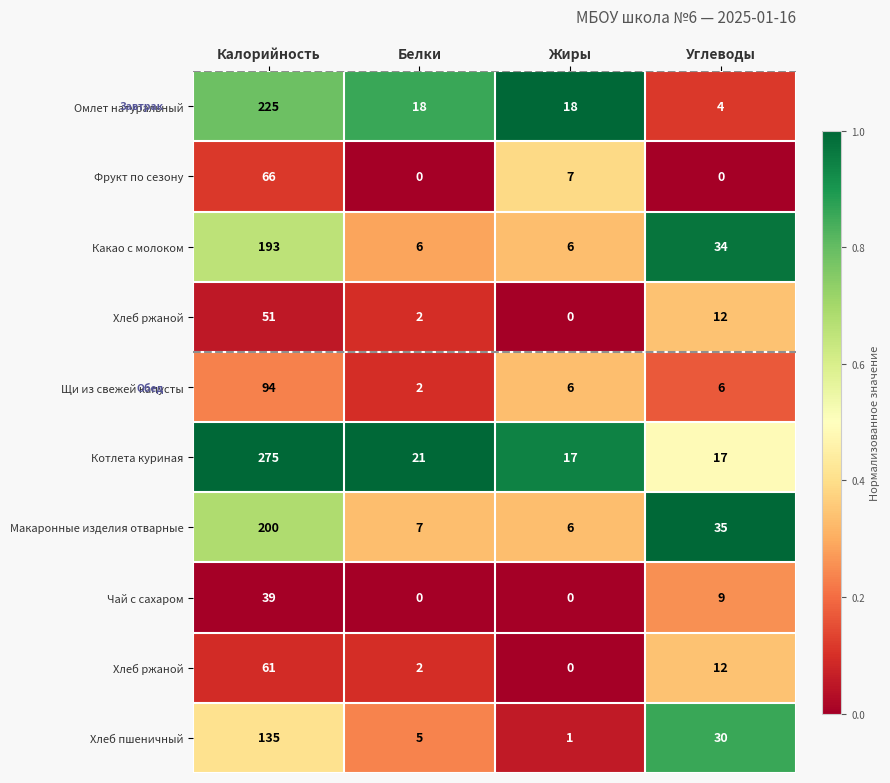

Count the number of categories in the chart.

4